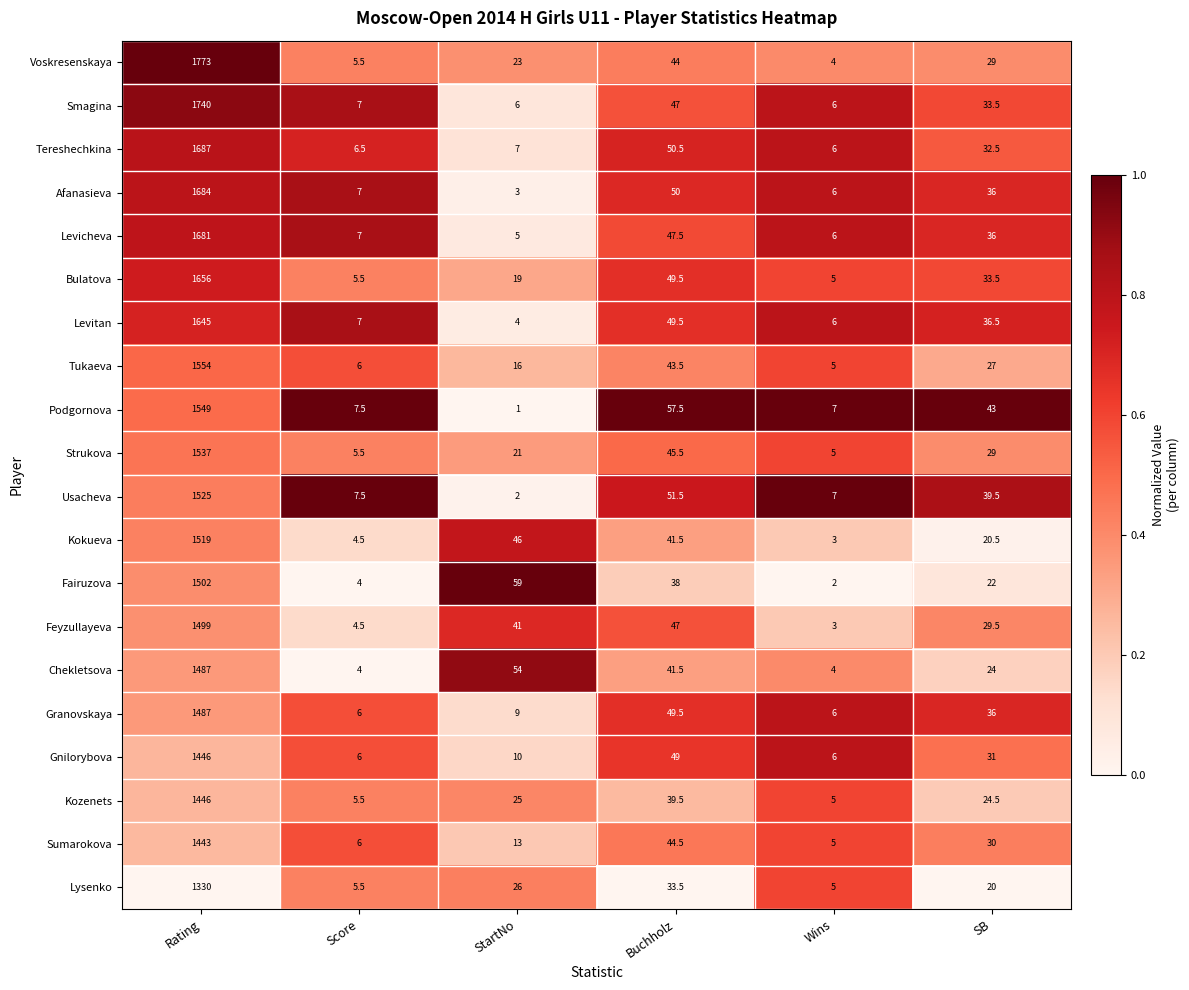

Rank the categories by Fairuzova value from lowest to highest.

Wins, Score, SB, Buchholz, StartNo, Rating